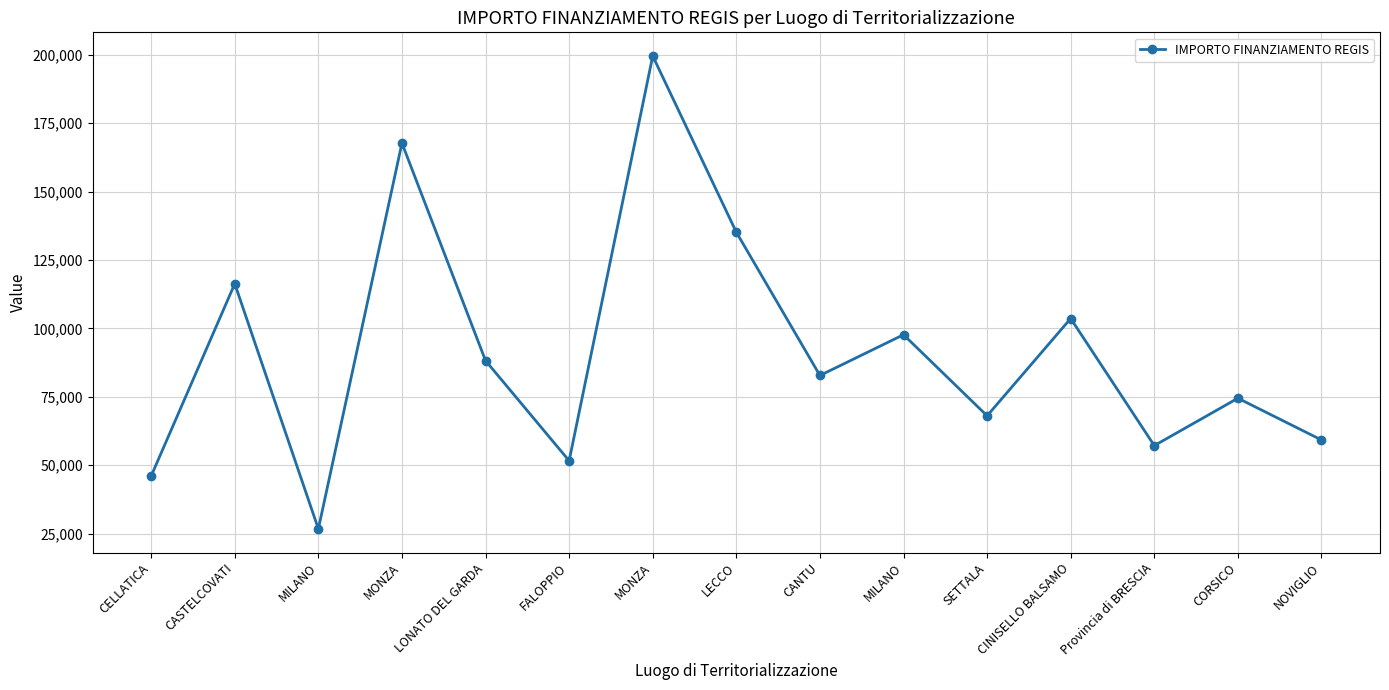

The chart shows a value of 116324.6 at CASTELCOVATI. True or false?

True